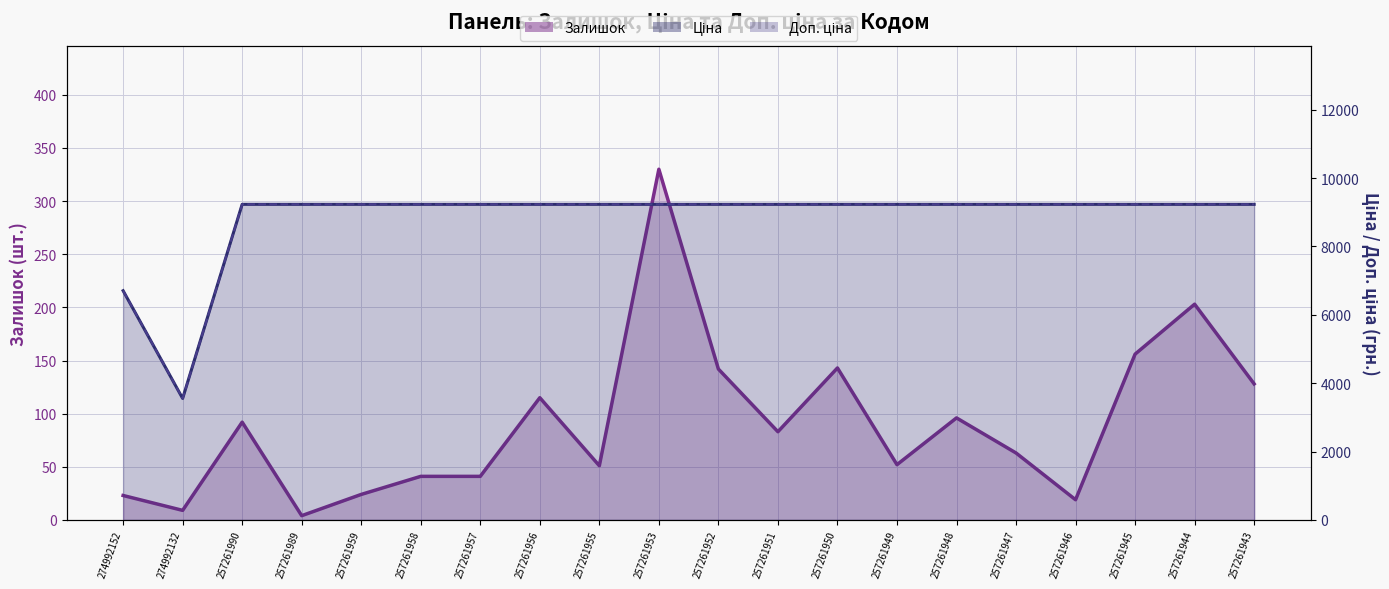

What is the maximum value for Доп. ціна?

9233.4